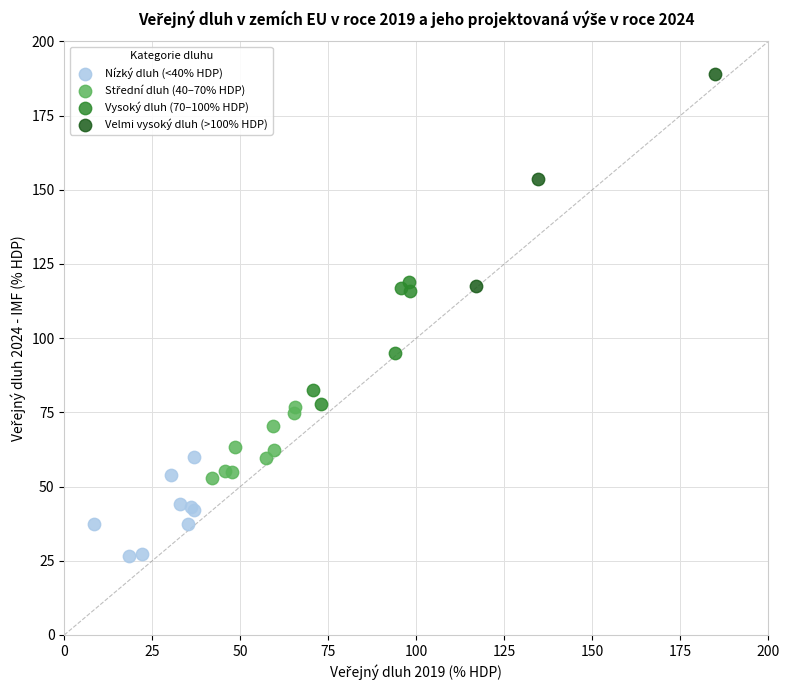

Which series contains the highest Y value?

Velmi vysoký dluh (>100% HDP)